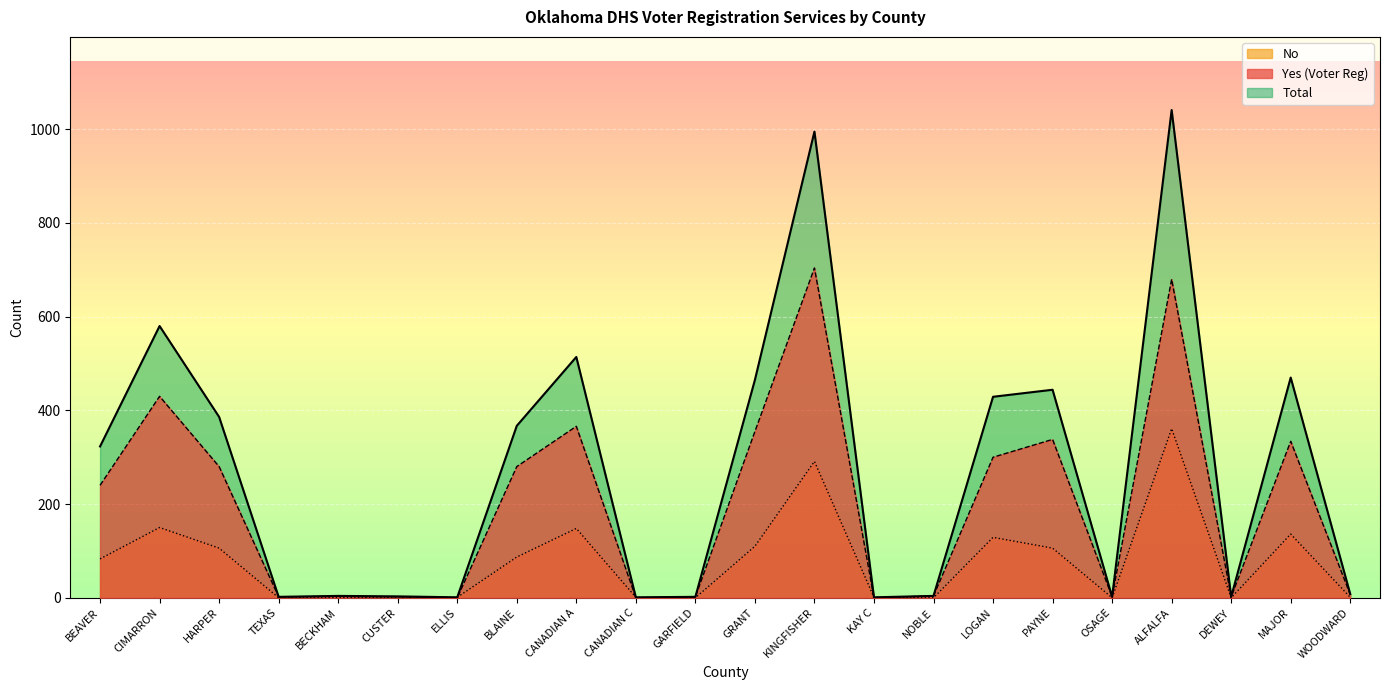

How many values in No are above zero?

17